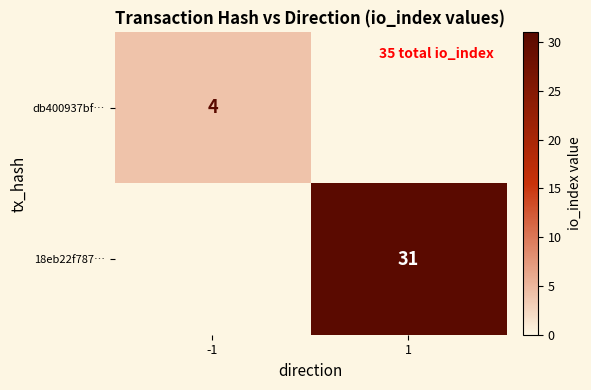

True or false: db400937bf… has a value of 4 at -1.

True